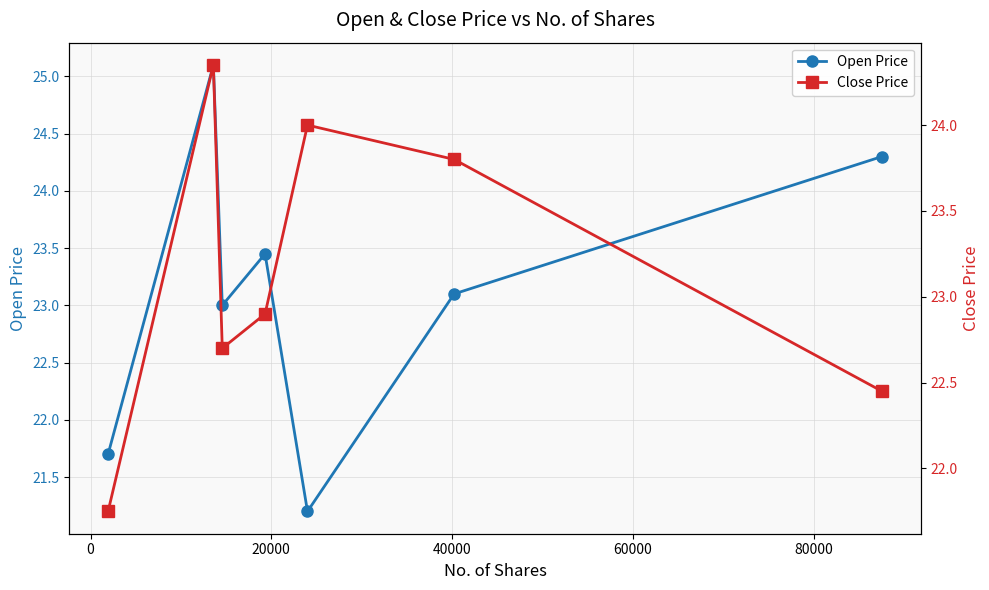

What is the lowest value of the Open Price series?

21.2